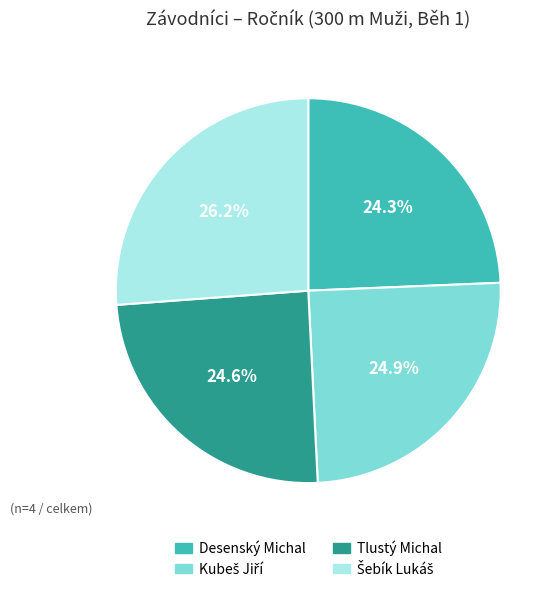

Is there any slice that represents more than half of the pie?

No